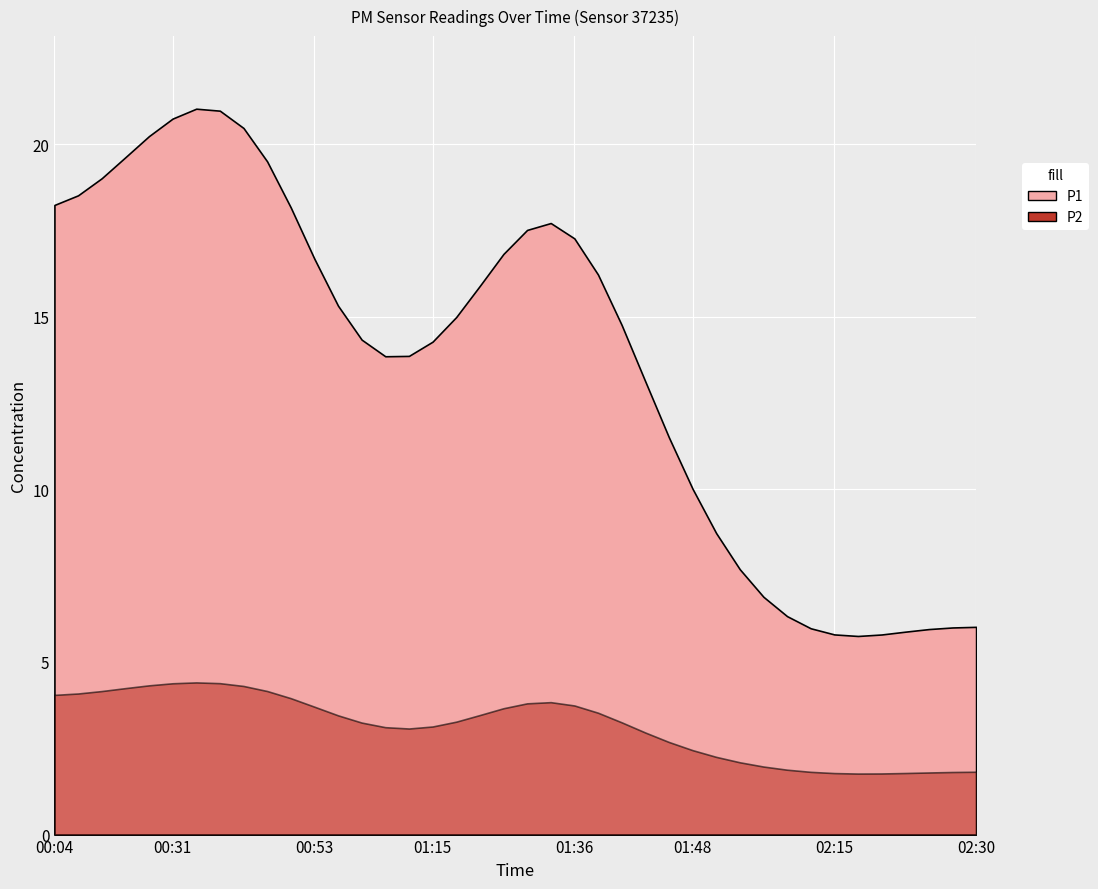

What is the sum of all P2 values?

125.4